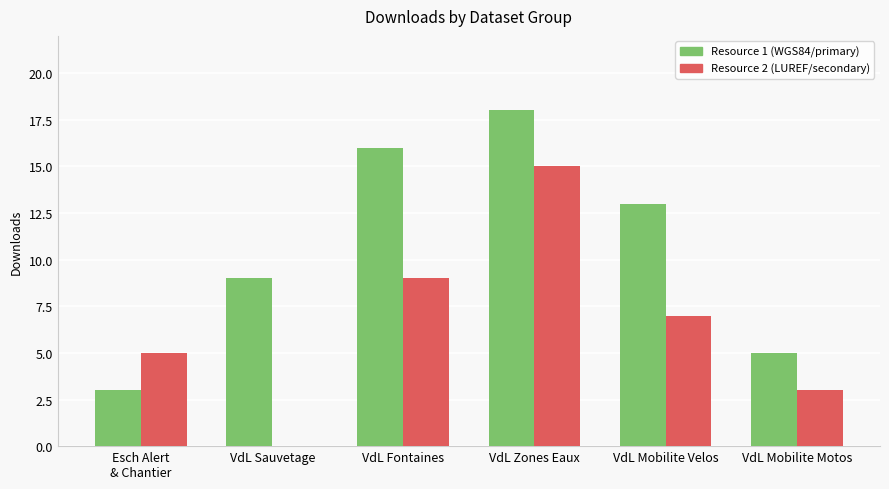

Between VdL Fontaines and VdL Mobilite Motos, which series saw the biggest shift?

Resource 1 (WGS84/primary)